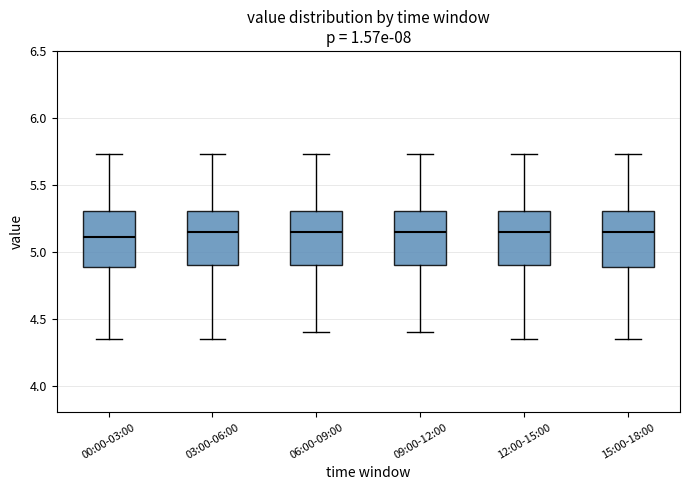

Reading left to right, read every box against the y-axis: the position of its median line, the range the box covers, and the ends of its whiskers. The values are not printed on the chart, so give them approximately, as read against the axis.

00:00-03:00: median 5.10, box 4.90 to 5.30, whiskers 4.35 to 5.75
03:00-06:00: median 5.15, box 4.90 to 5.30, whiskers 4.35 to 5.75
06:00-09:00: median 5.15, box 4.90 to 5.30, whiskers 4.40 to 5.75
09:00-12:00: median 5.15, box 4.90 to 5.30, whiskers 4.40 to 5.75
12:00-15:00: median 5.15, box 4.90 to 5.30, whiskers 4.35 to 5.75
15:00-18:00: median 5.15, box 4.90 to 5.30, whiskers 4.35 to 5.75